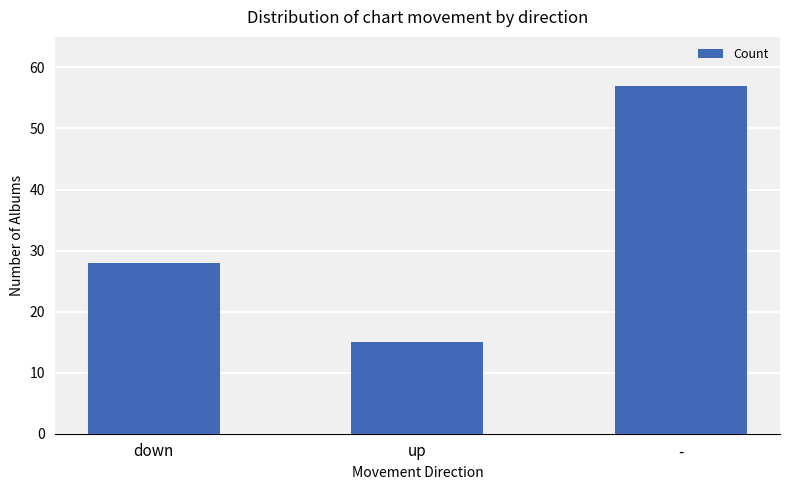

What is the maximum value shown in the chart?

57